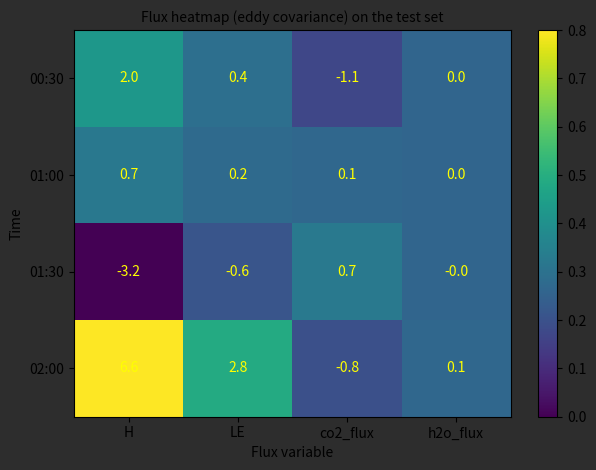

What is the spread (max minus min) of values at LE?

3.4